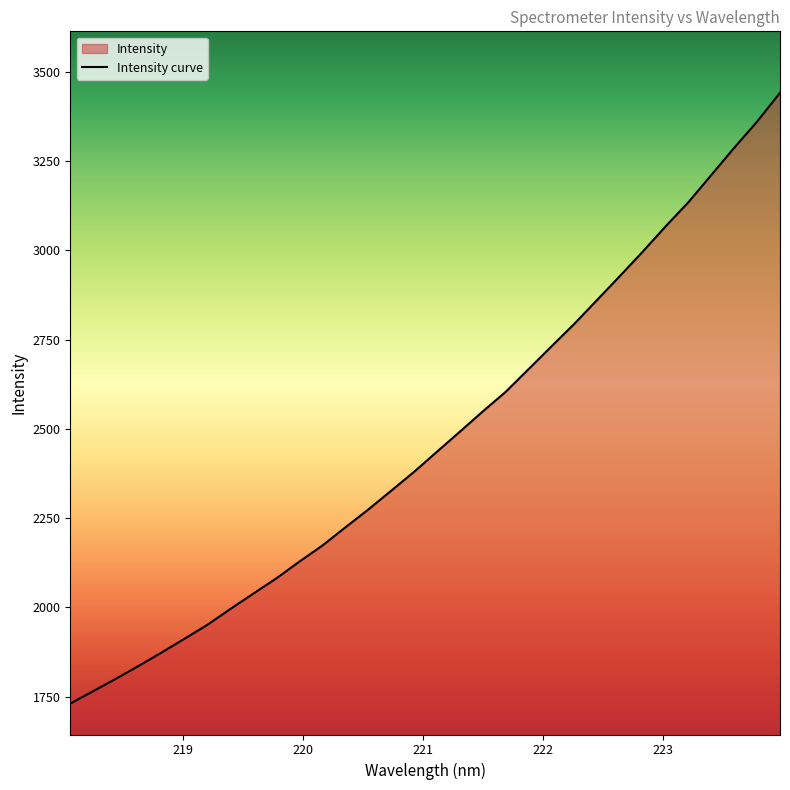

What is the difference between the maximum and minimum values?

1710.0